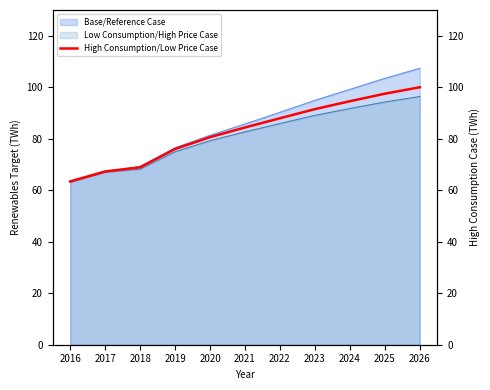

Where is the data nearest to the value 81?

2020